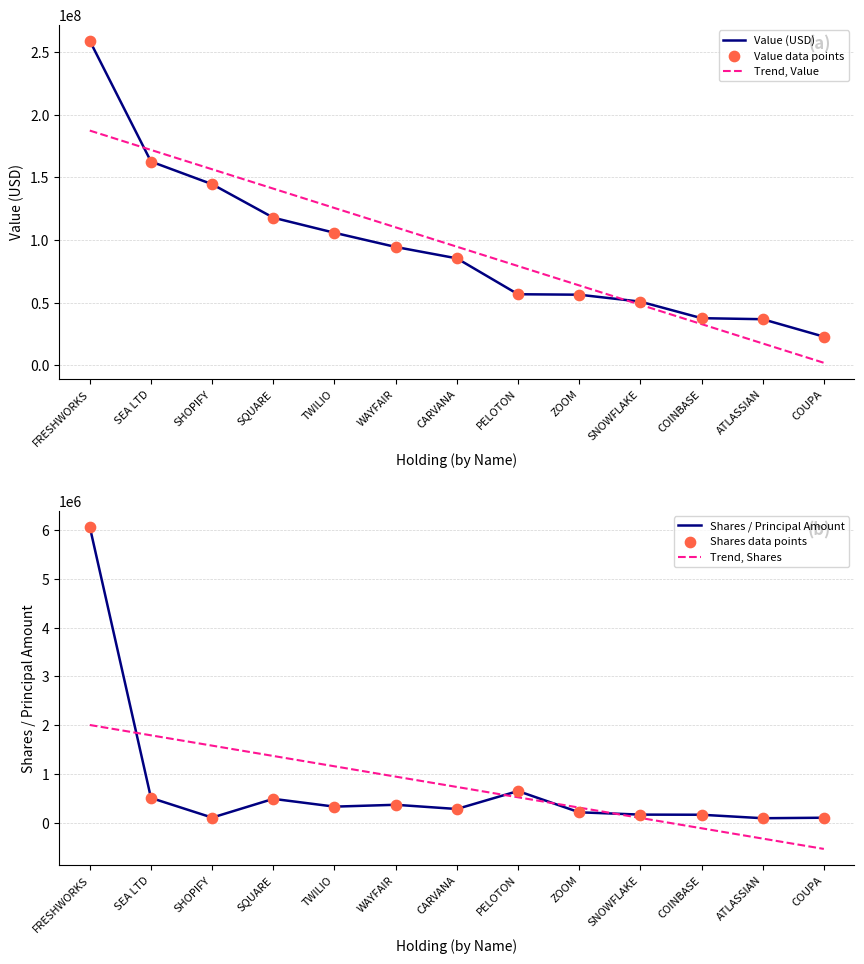

Is the value of Trend, Value at SQUARE greater than the value of Value (USD) at FRESHWORKS?

No